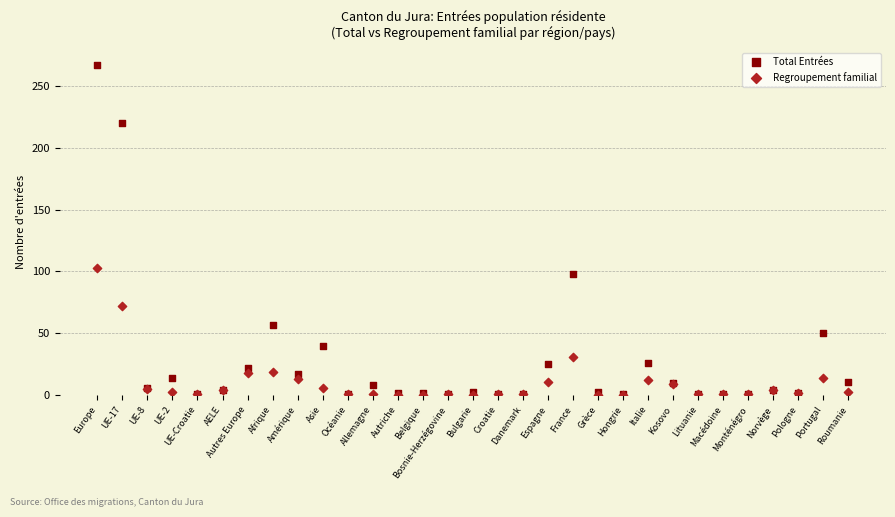

Which series contains the highest Y value?

Total Entrées